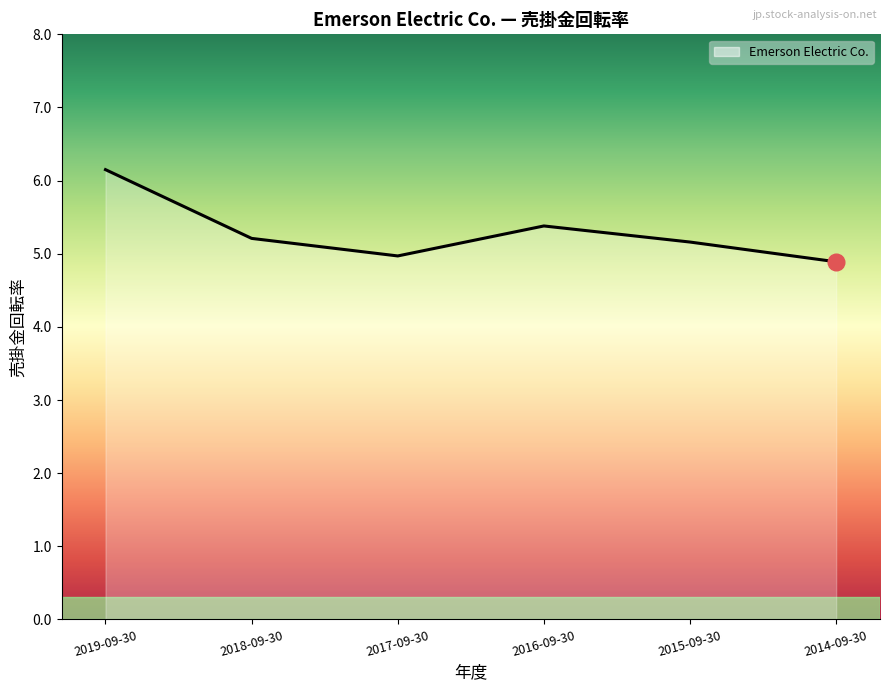

Is it true that the value at 2017-09-30 is 5.0?

True